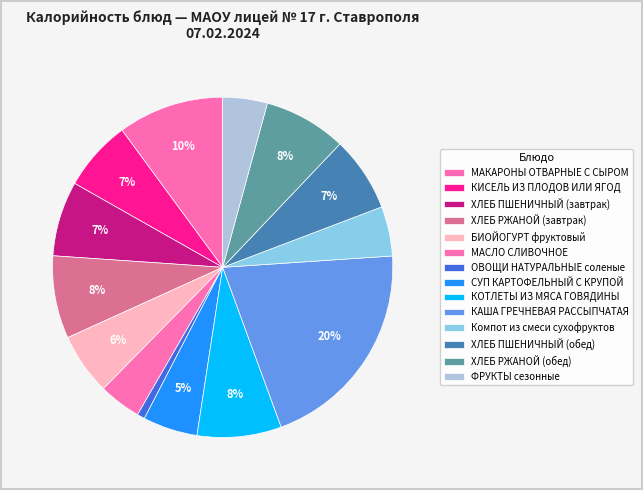

How many slices are in this pie chart?

14